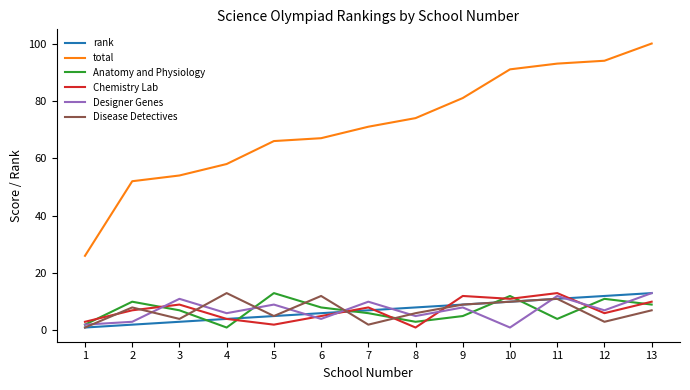

Between 1 and 11, which series saw the biggest shift?

total